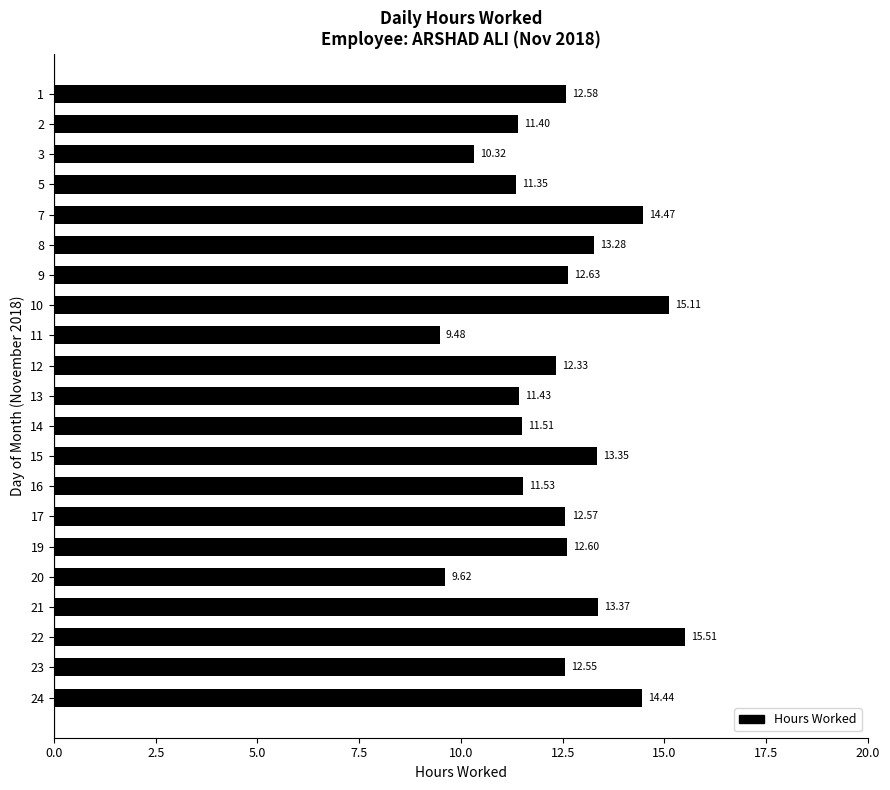

Are the bars grouped side by side (vs. stacked)?

No